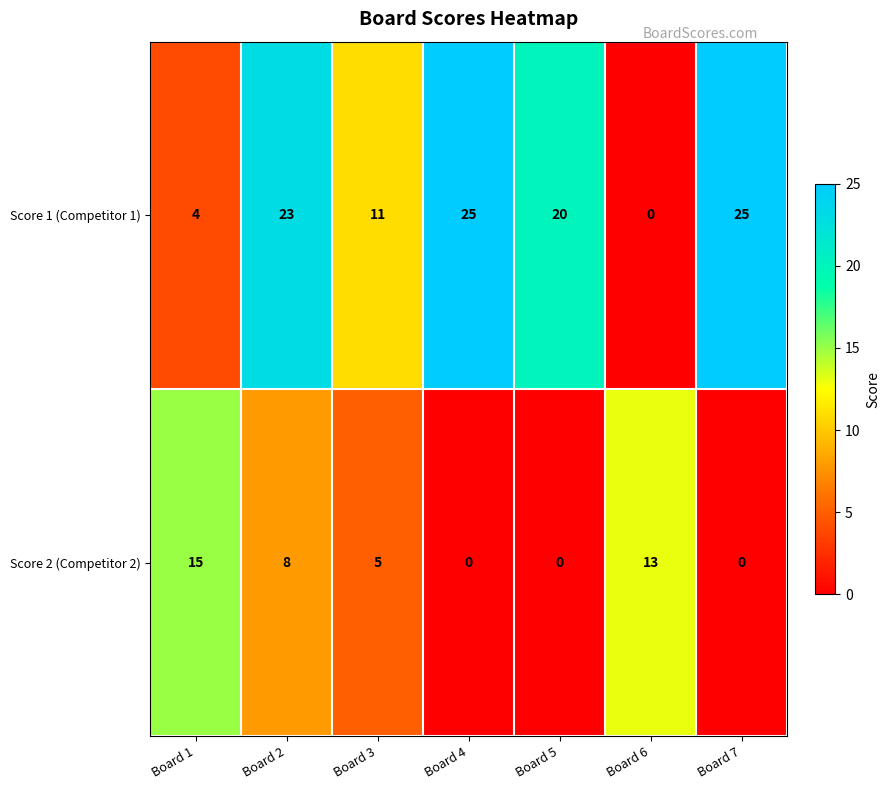

The Score 1 (Competitor 1) series shows 35 at Board 4. True or false?

False